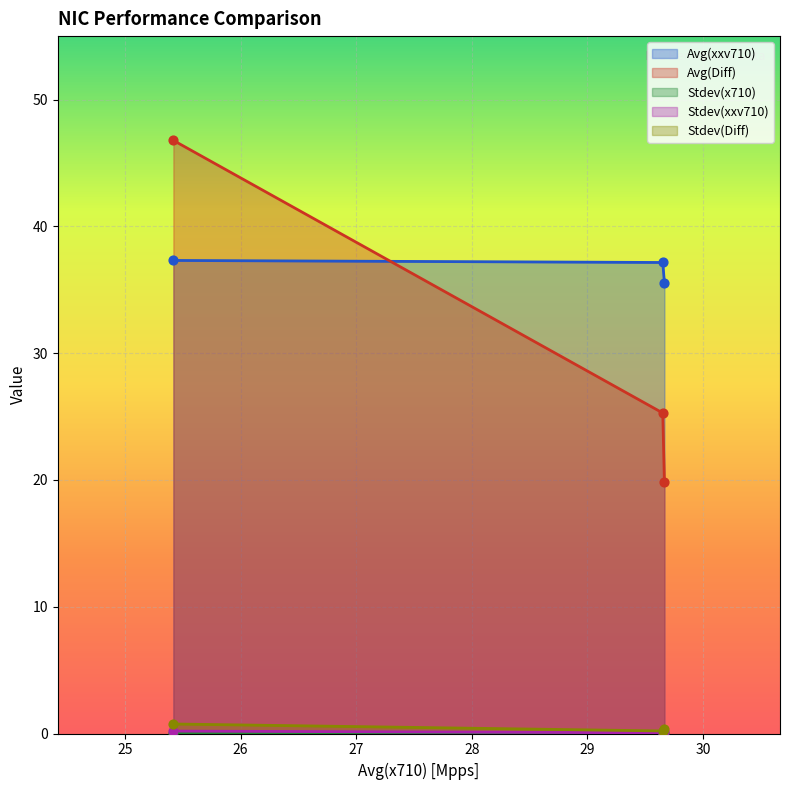

True or false: Avg(xxv710) and Stdev(Diff) intersect in this chart.

False